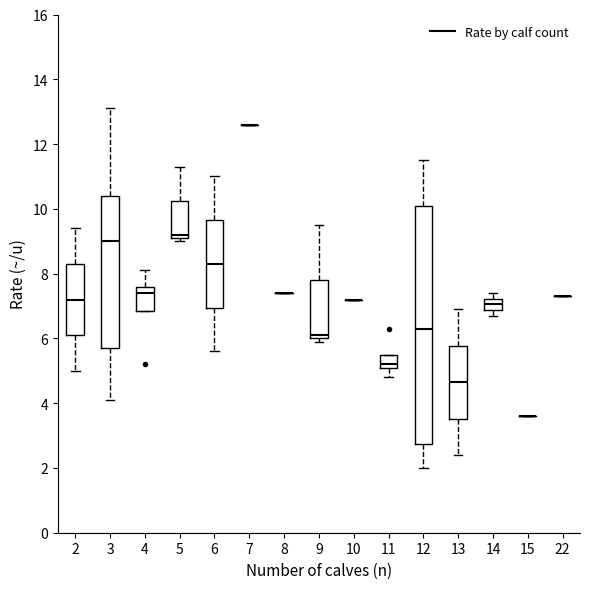

Reading left to right, transcribe this box plot: for each box, give where its median line is, the range the box spans, and where its two whiskers end, as read against the y-axis. The values are not printed on the chart, so give them approximately, as read against the axis.

2: median 7.2, box 6.2 to 8.4, whiskers 5.0 to 9.4
3: median 9.0, box 5.8 to 10.4, whiskers 4.2 to 13.2
4: median 7.4, box 6.8 to 7.6, whiskers 6.8 to 8.2
5: median 9.2 (just above the box's lower edge), box 9.2 to 10.2, whiskers 9.0 to 11.4
6: median 8.4, box 7.0 to 9.6, whiskers 5.6 to 11.0
7: box collapsed to a line at 12.6, whiskers 12.6 to 12.6
8: box collapsed to a line at 7.4, whiskers 7.4 to 7.4
9: median 6.2, box 6.0 to 7.8, whiskers 6.0 (just below the box's lower edge) to 9.6
10: box collapsed to a line at 7.2, whiskers 7.2 to 7.2
11: median 5.2 (just above the box's lower edge), box 5.2 to 5.4, whiskers 4.8 to 5.4
12: median 6.4, box 2.8 to 10.0, whiskers 2.0 to 11.6
13: median 4.6, box 3.6 to 5.8, whiskers 2.4 to 7.0
14: median 7.0, box 6.8 to 7.2, whiskers 6.8 (just below the box's lower edge) to 7.4
15: box collapsed to a line at 3.6, whiskers 3.6 to 3.6
22: box collapsed to a line at 7.4, whiskers 7.4 to 7.4